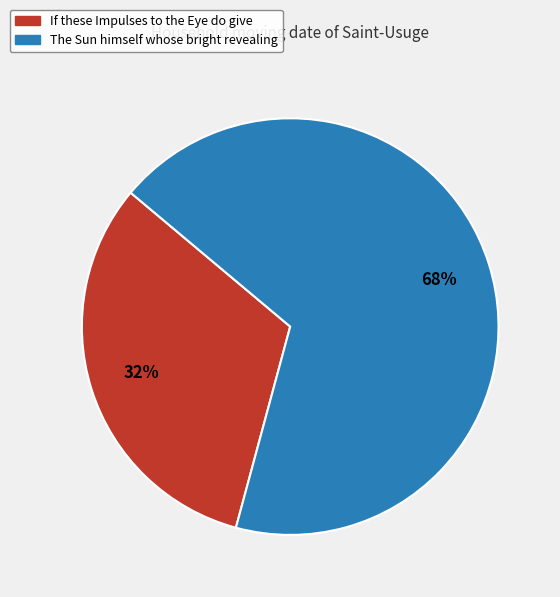

What percentage is the The Sun himself whose bright revealing slice, to the nearest percent?

68%